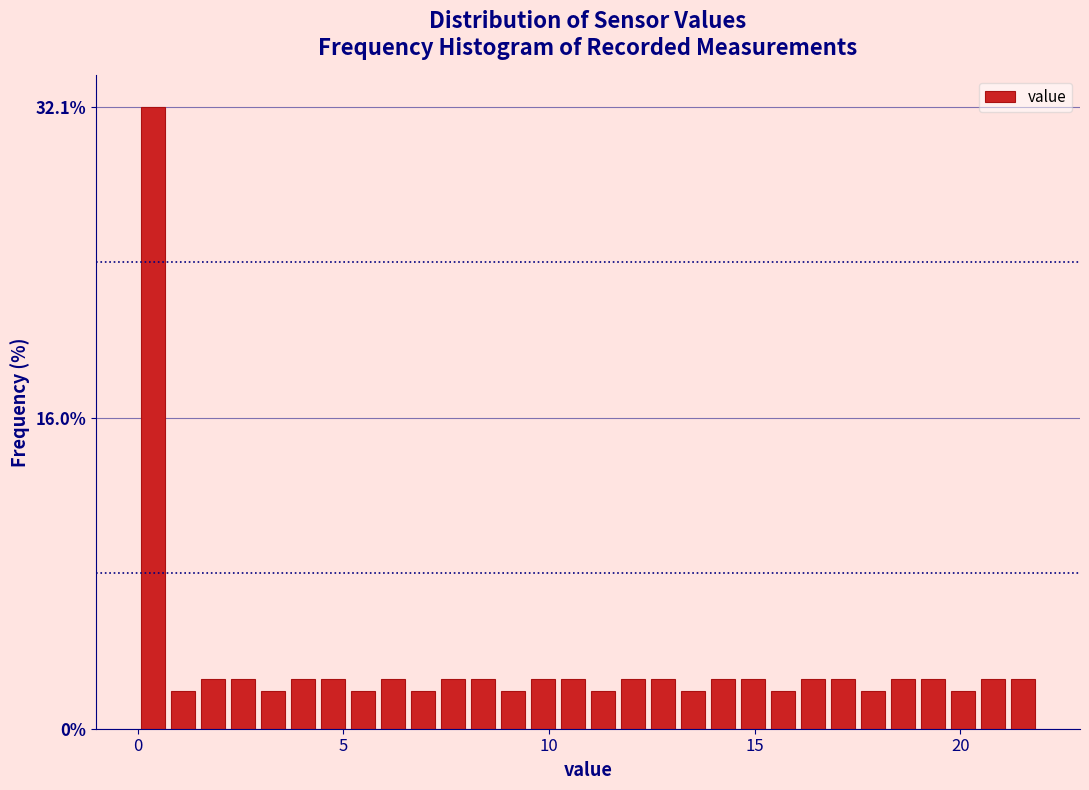

Read against the x-axis, roughly where is the centre of the tallest bar?

0.5